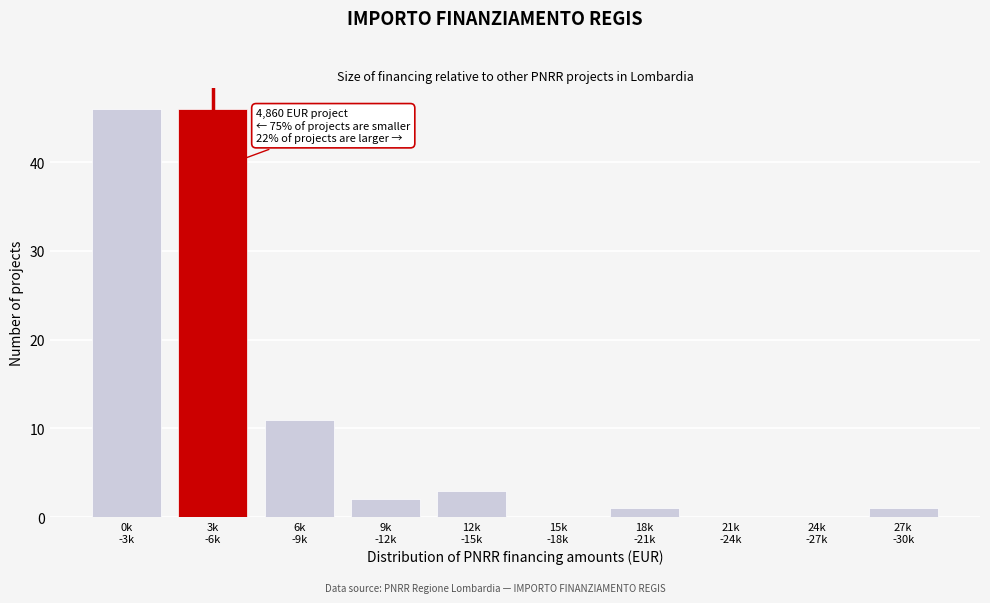

What is the maximum value shown in the chart?

46